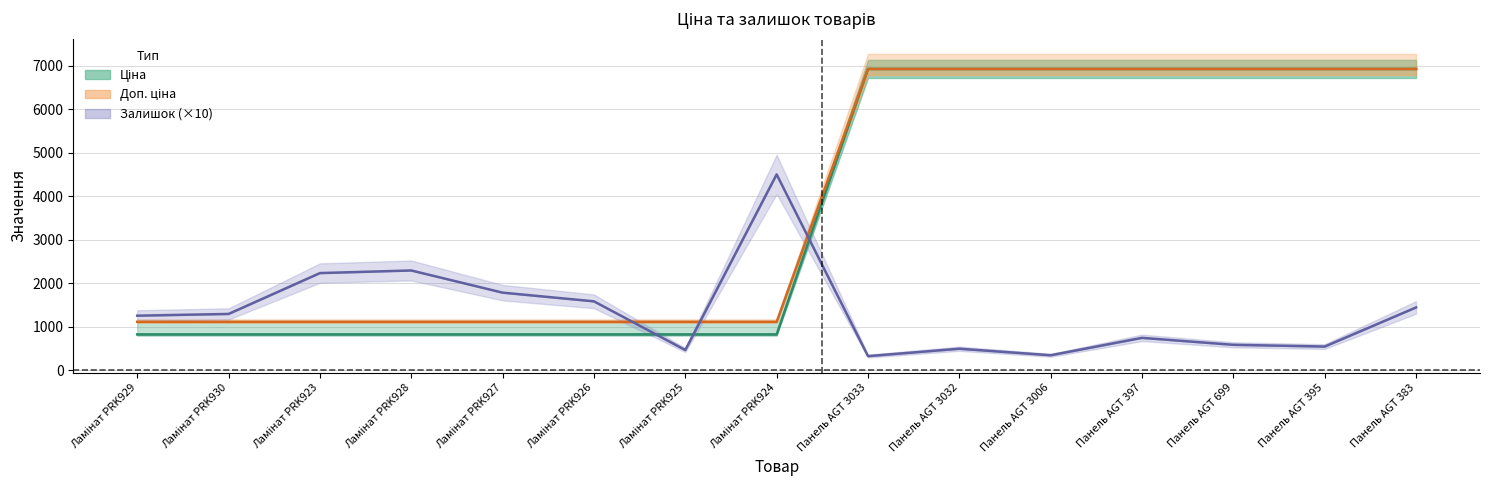

How many categories are shown in the chart?

15